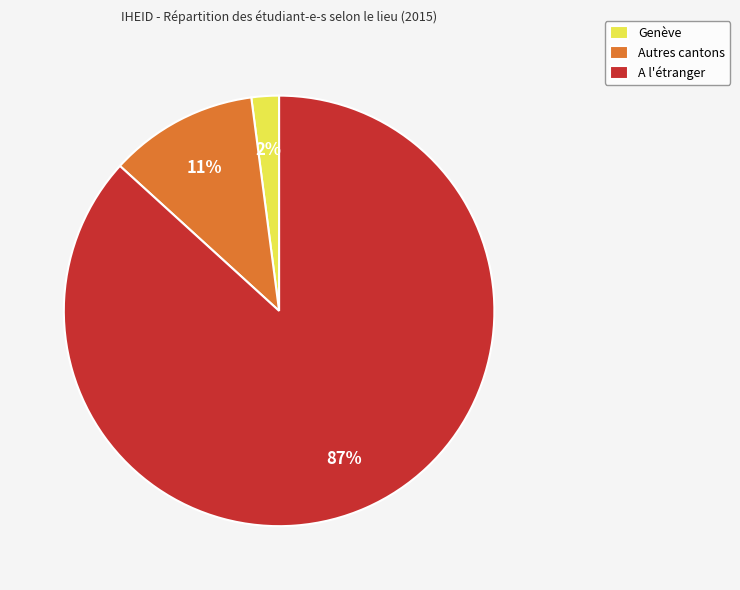

To the nearest percent, what percentage of the pie is Autres cantons?

11%